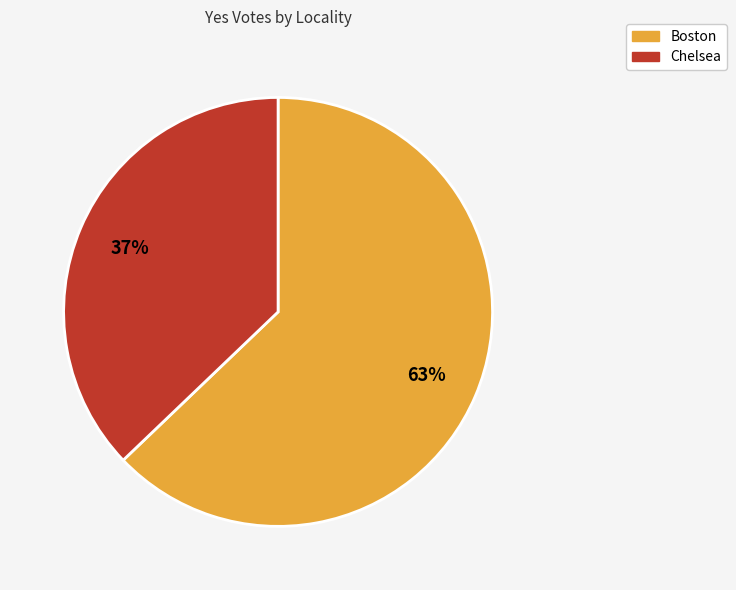

To the nearest percent, what percentage of the pie is Chelsea?

37%